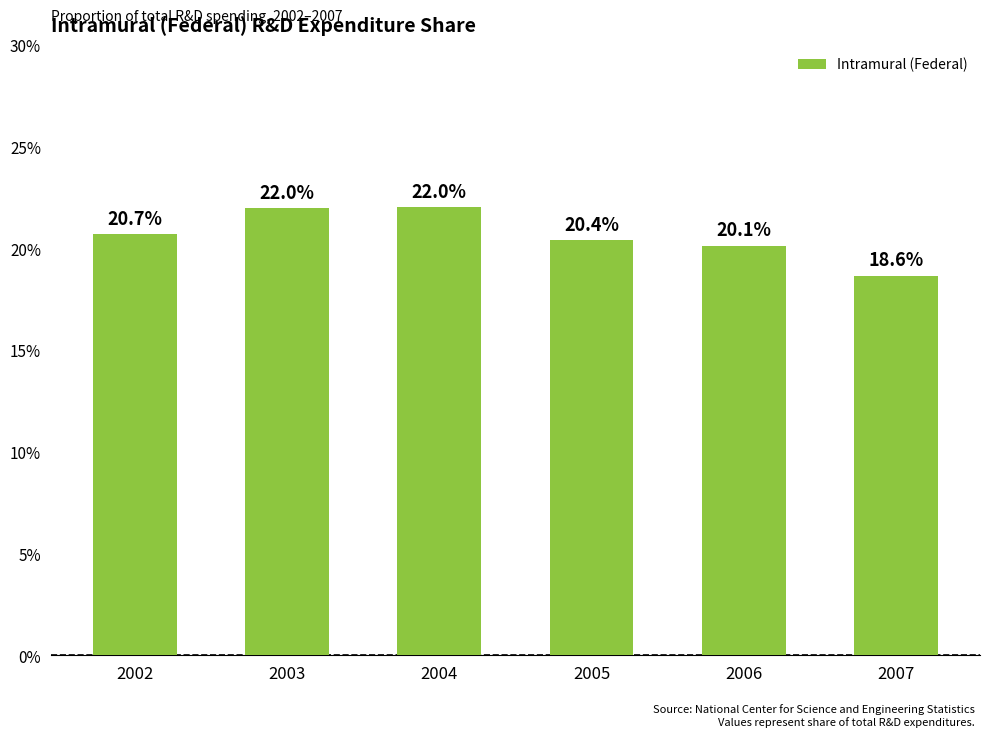

Count the values in the range 0 to 1.

6